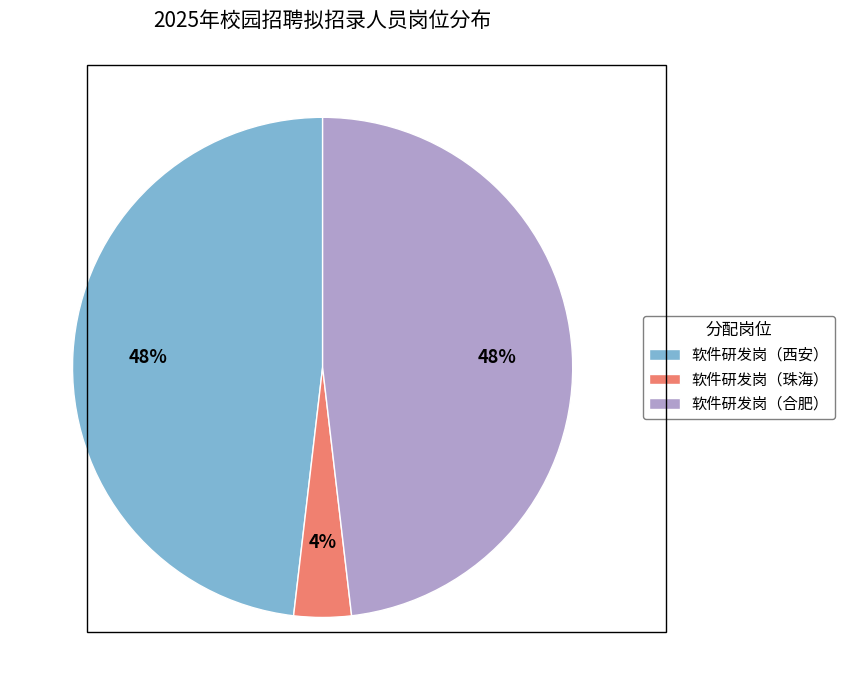

Count the number of slices in the pie.

3